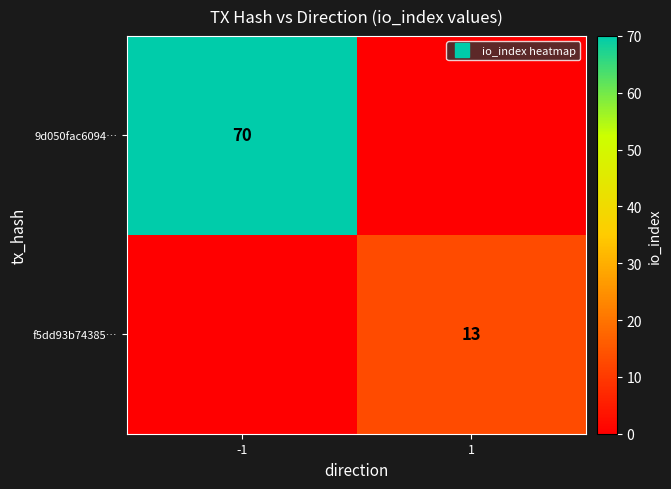

True or false: 9d050fac6094… has a value of 0 at 1.

True